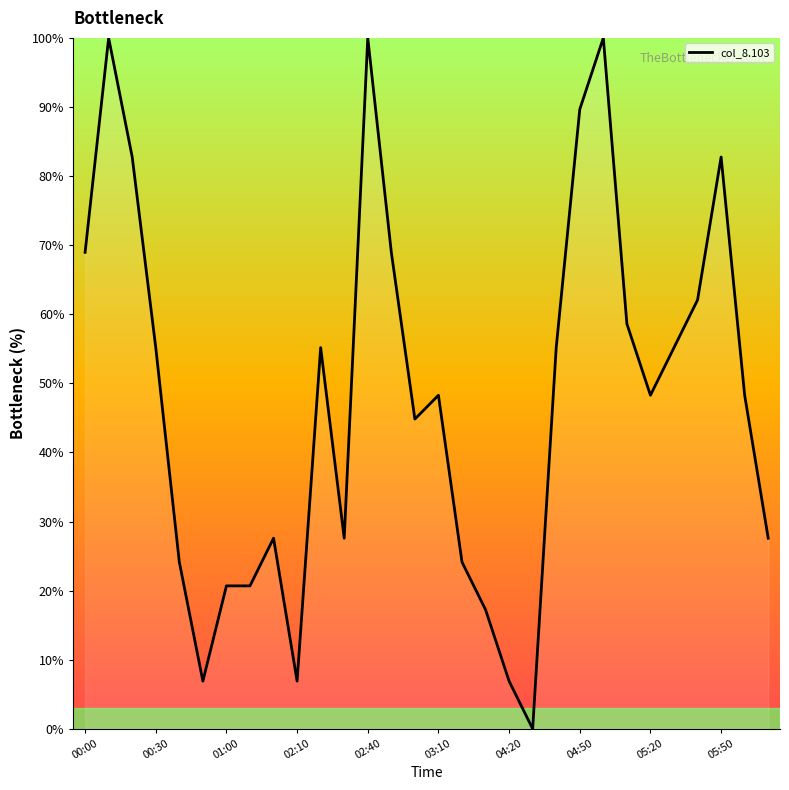

What is the maximum value shown in the chart?

100.0